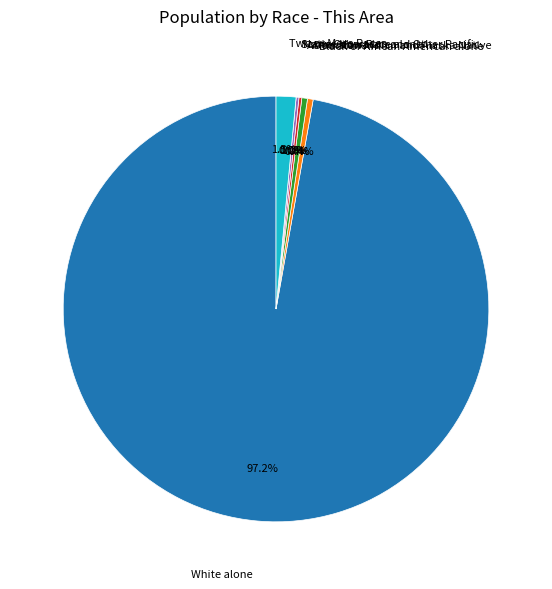

Between Black or African American alone and Native Hawaiian and Other Pacific, which is larger?

Black or African American alone